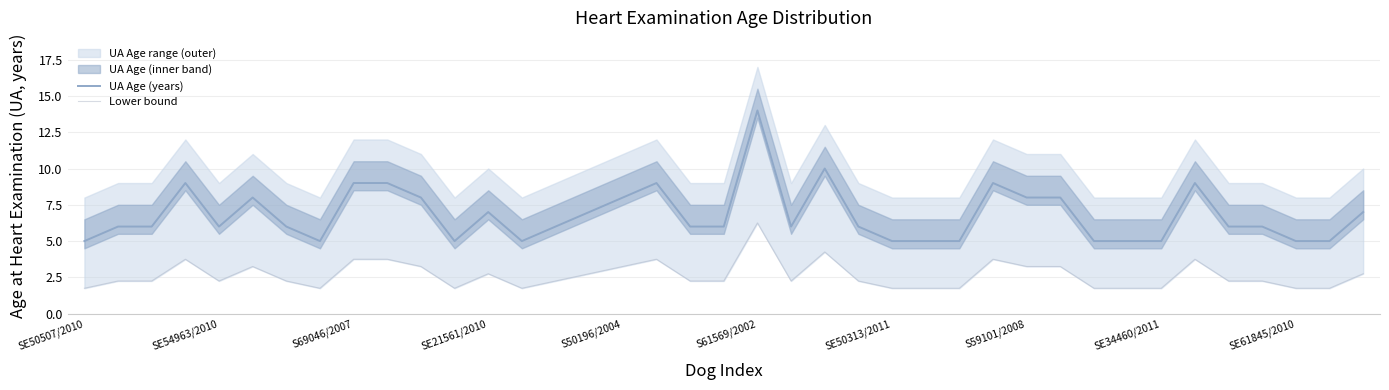

The UA Age (years) series shows 9.0 at 17. True or false?

True